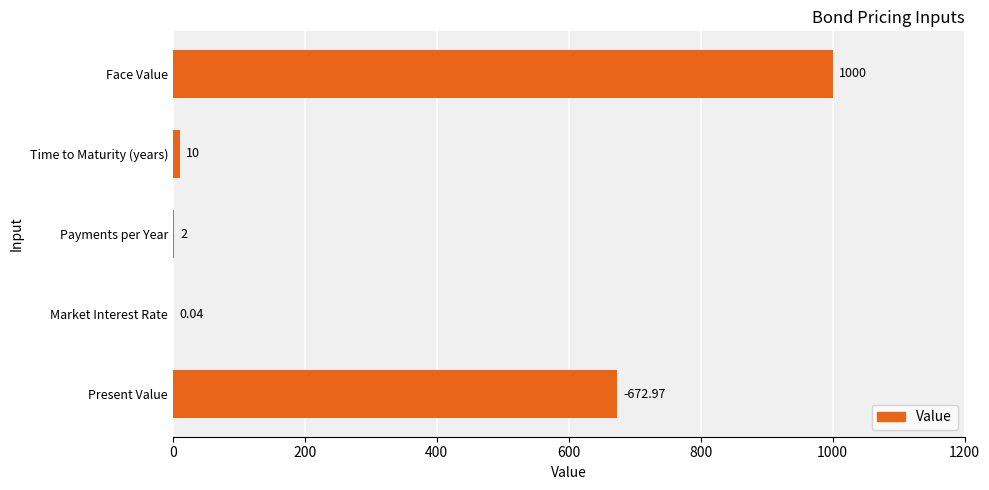

What is the change in value from Time to Maturity (years) to Payments per Year?

-8.0